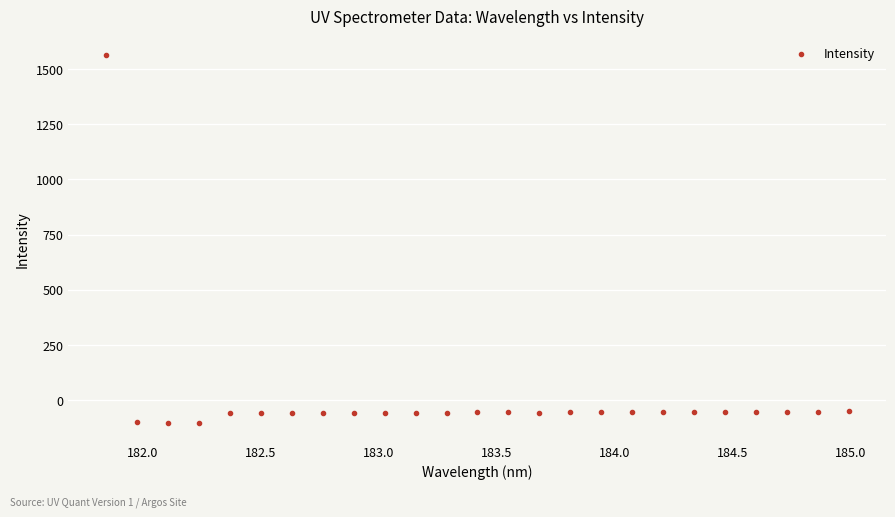

What is the range of Y values (max minus min)?

1667.3